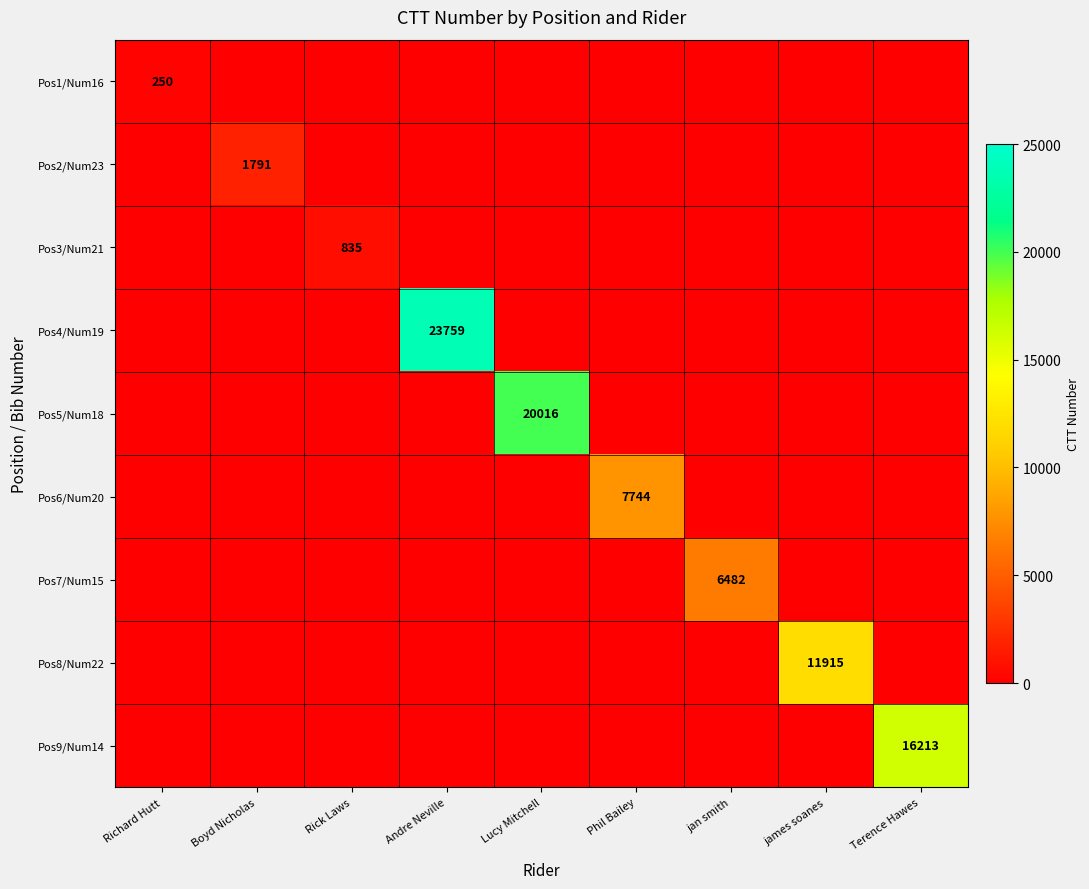

Rank the categories by Pos5/Num18 value from lowest to highest.

Richard Hutt, Boyd Nicholas, Rick Laws, Andre Neville, Phil Bailey, jan smith, james soanes, Terence Hawes, Lucy Mitchell